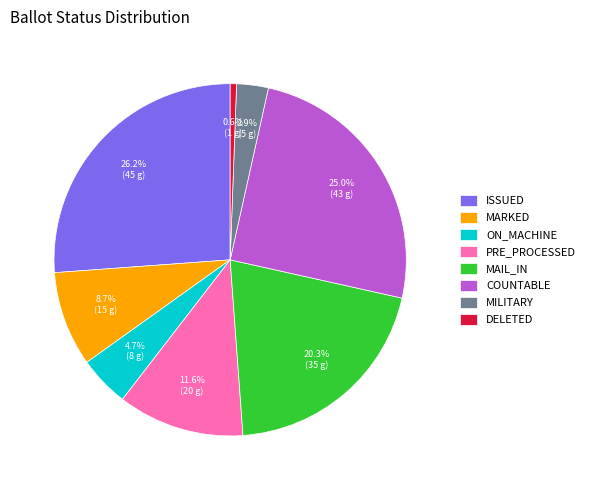

Which category has the smallest portion of the pie?

DELETED